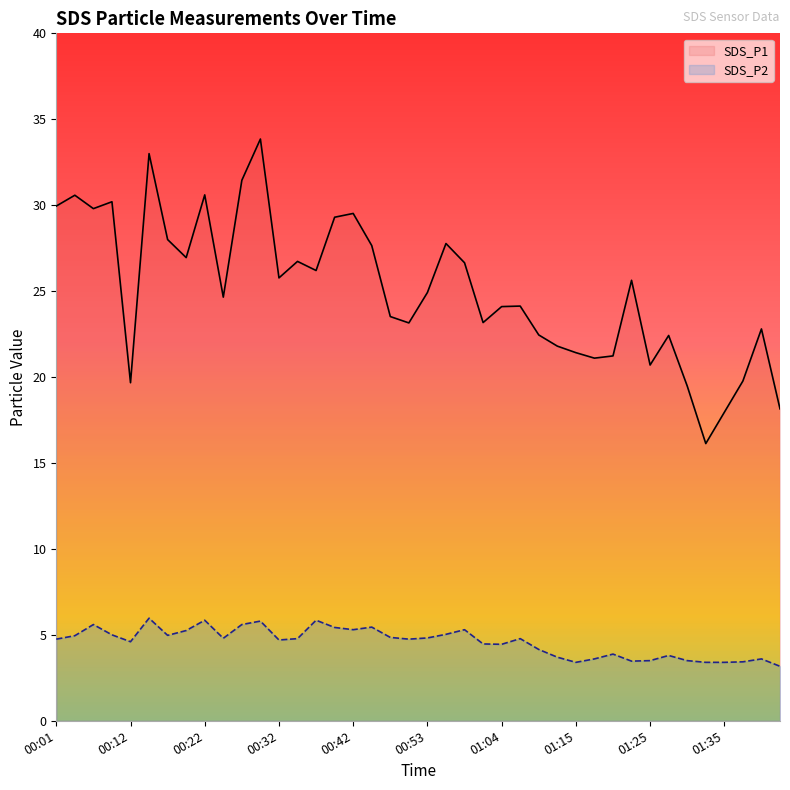

How many interior local valleys does the SDS_P1 series have?

11